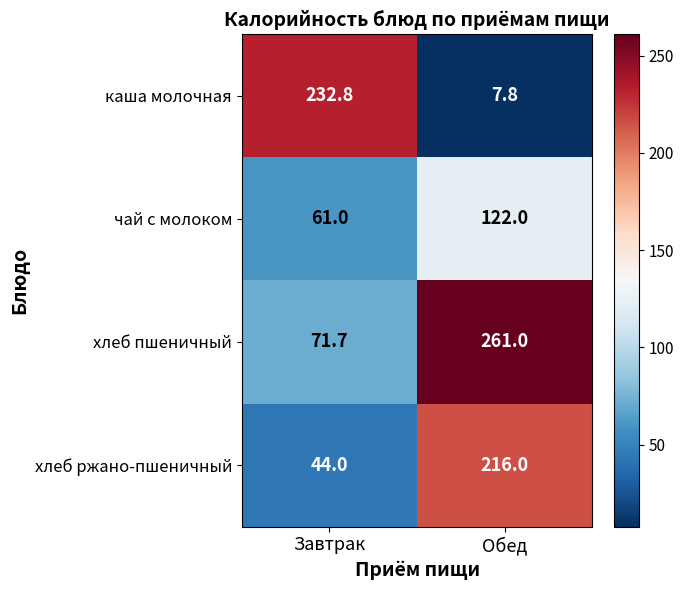

What is the spread (max minus min) of values at Завтрак?

188.8